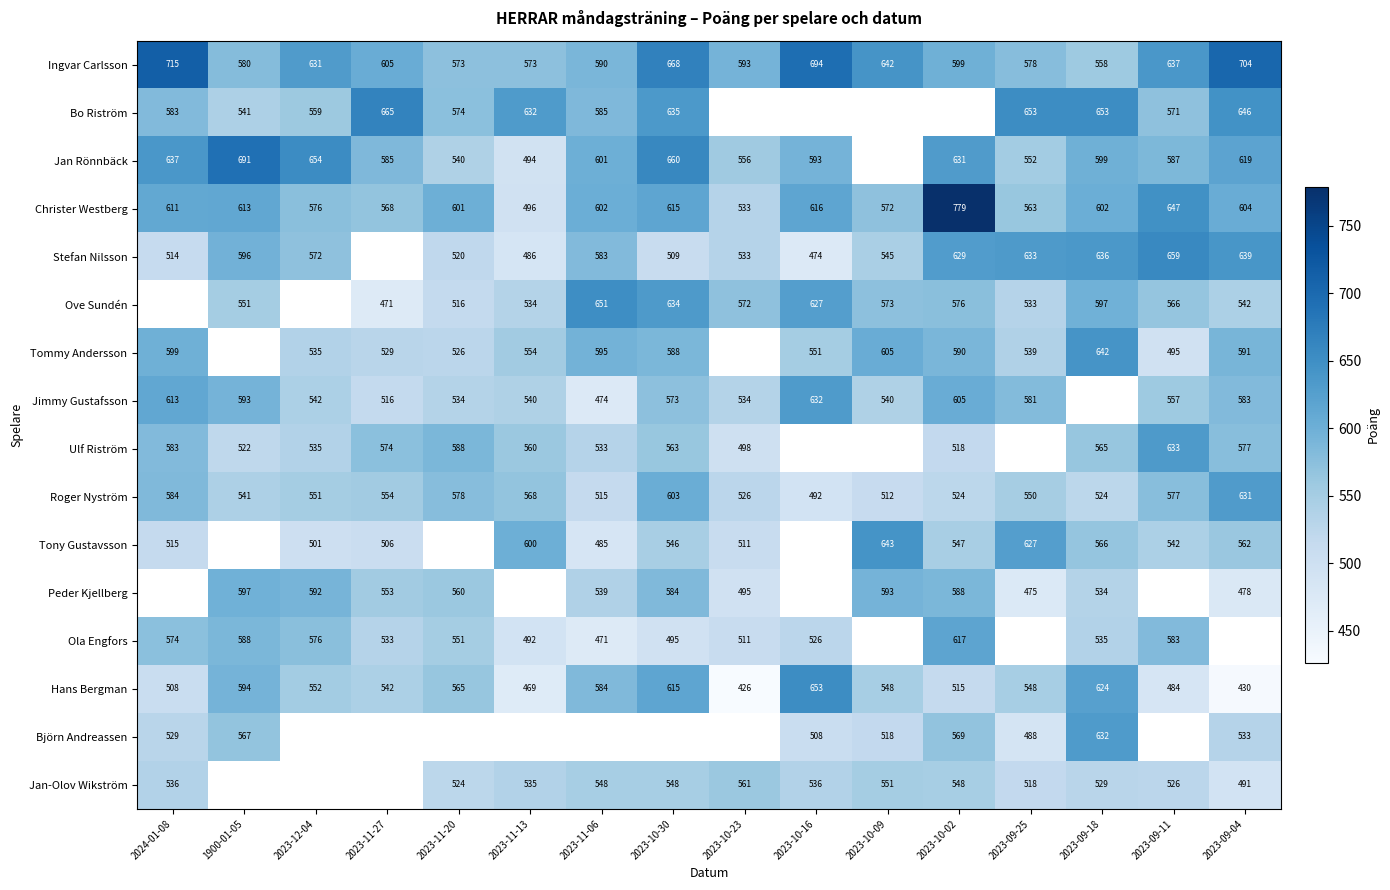

What is the sum of the Jan Rönnbäck values at 2023-12-04 and 2023-09-04?

1273